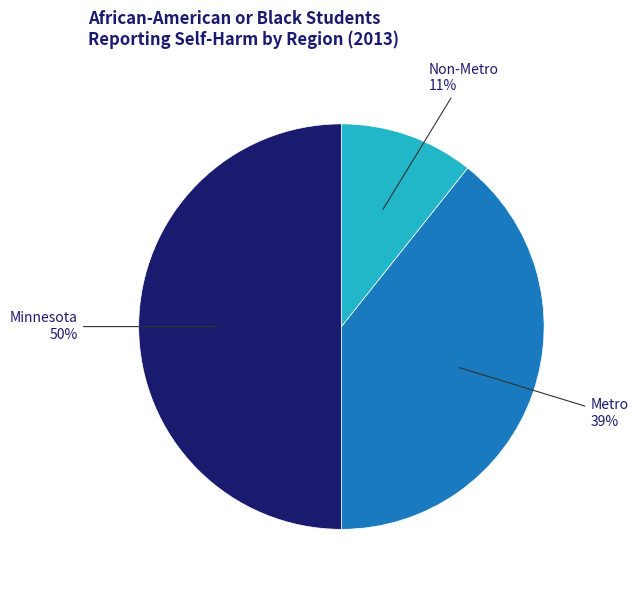

To the nearest percent, what is the average slice percentage?

33%